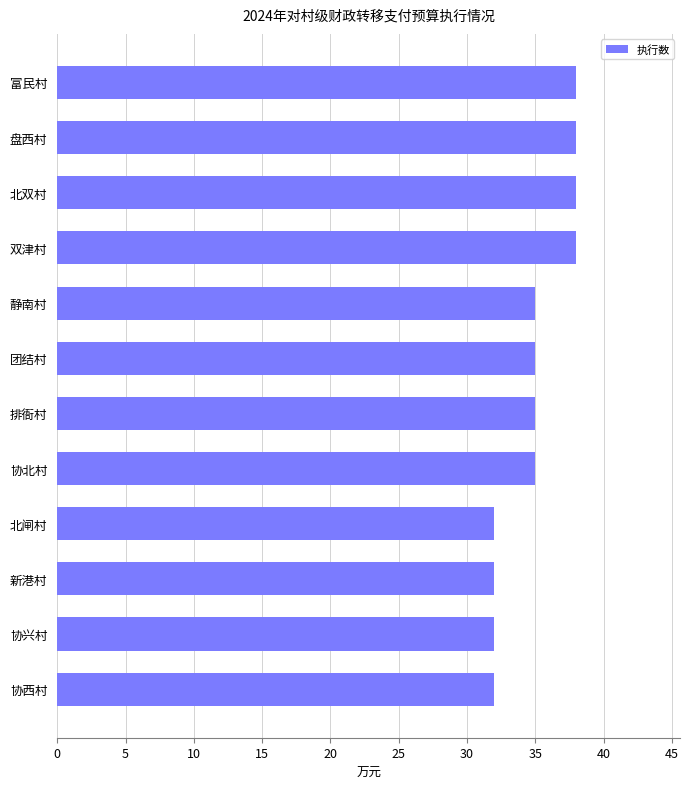

What is the greatest value displayed?

38